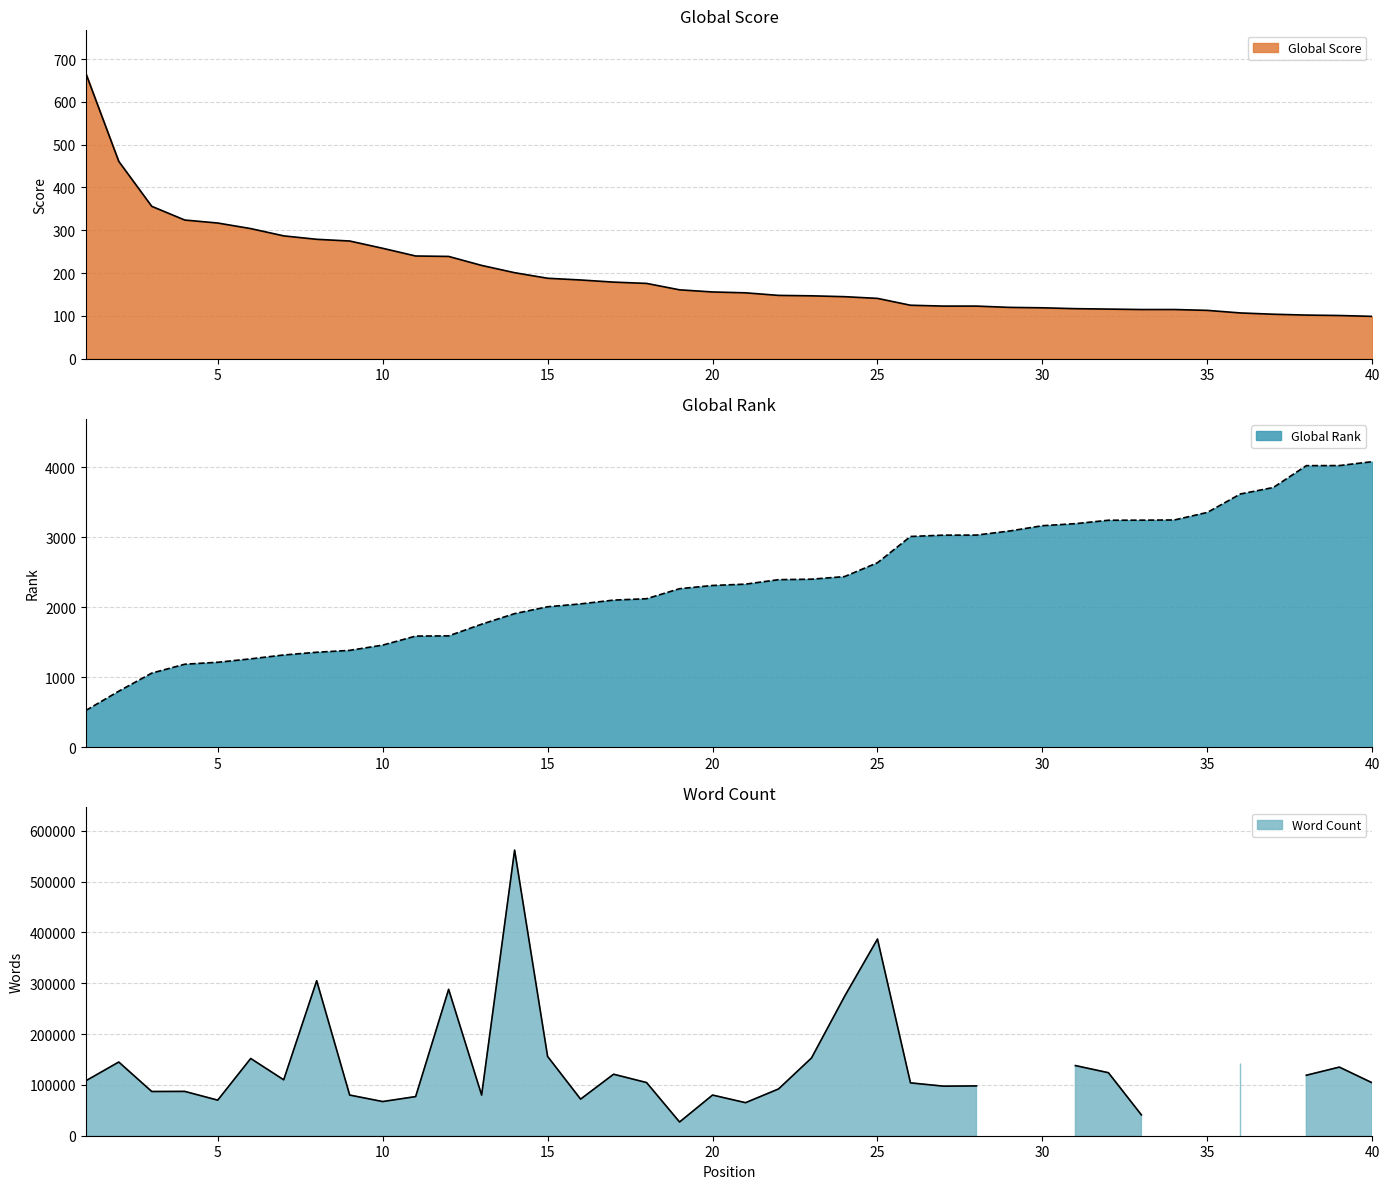

What is the minimum value for Global Rank?

525